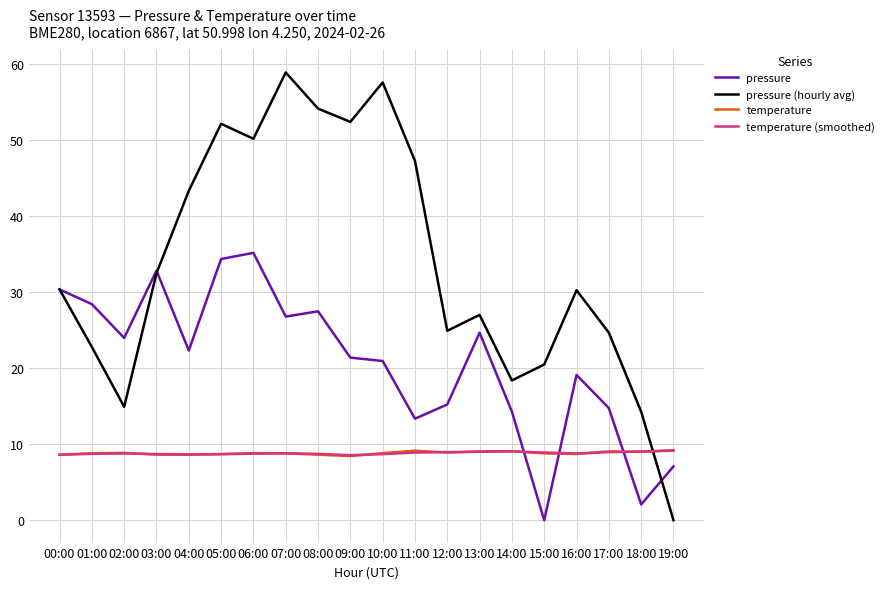

Between which two adjacent categories do pressure (hourly avg) and temperature first intersect?

18:00 and 19:00